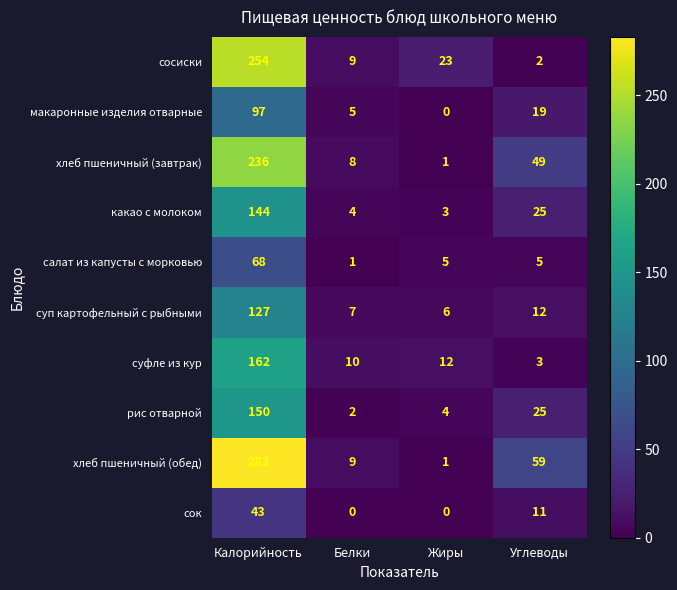

At how many categories does at least one series exceed 157?

1